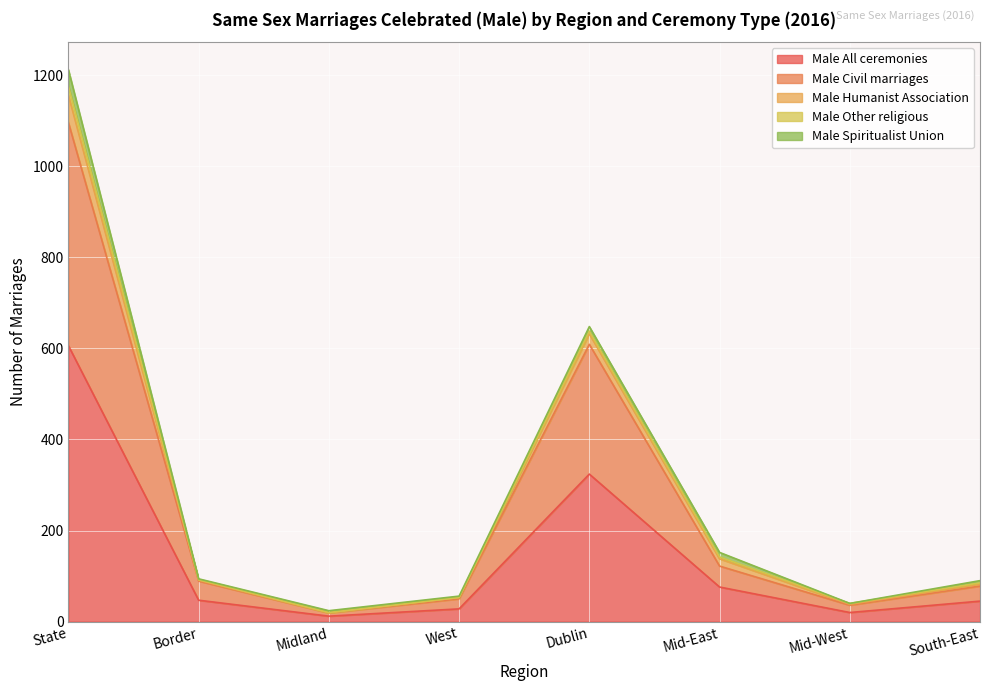

How many categories are shown in the chart?

8